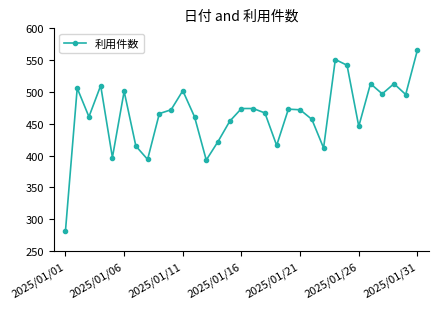

What is the difference between the second highest and second lowest values?

158